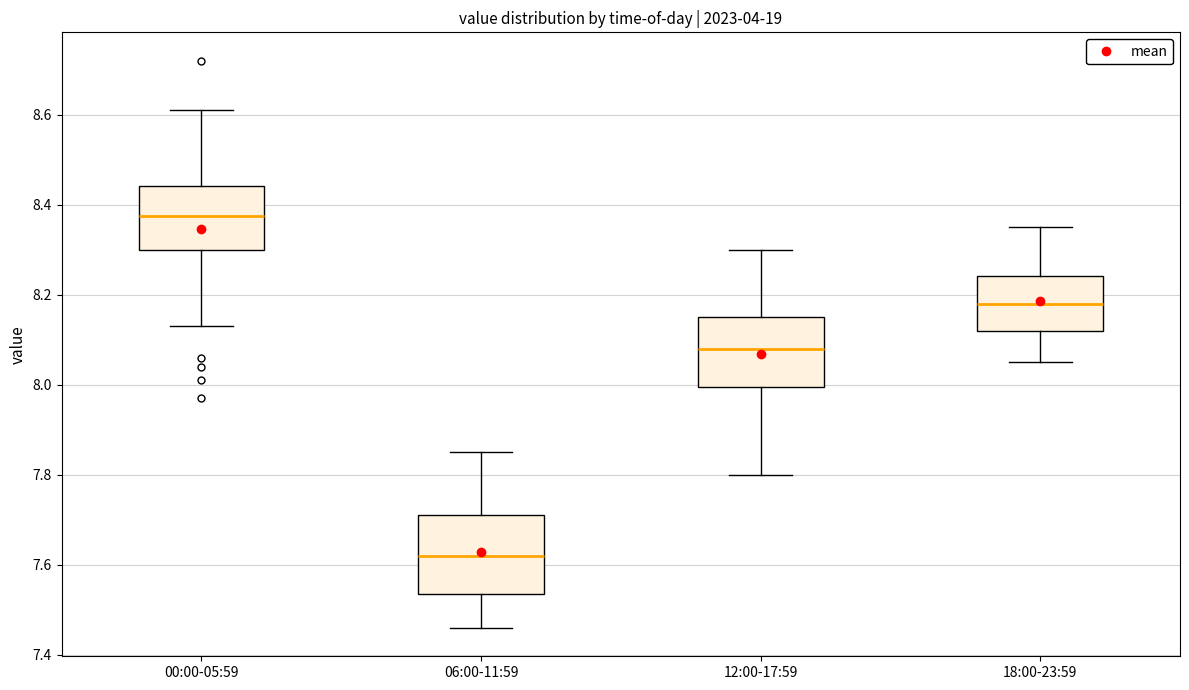

Reading left to right, transcribe this box plot: for each box, give where its median line is, the range the box spans, and where its two whiskers end, as read against the y-axis. The values are not printed on the chart, so give them approximately, as read against the axis.

00:00-05:59: median 8.38, box 8.30 to 8.44, whiskers 8.14 to 8.62
06:00-11:59: median 7.62, box 7.54 to 7.72, whiskers 7.46 to 7.86
12:00-17:59: median 8.08, box 8.00 to 8.16, whiskers 7.80 to 8.30
18:00-23:59: median 8.18, box 8.12 to 8.24, whiskers 8.06 to 8.36